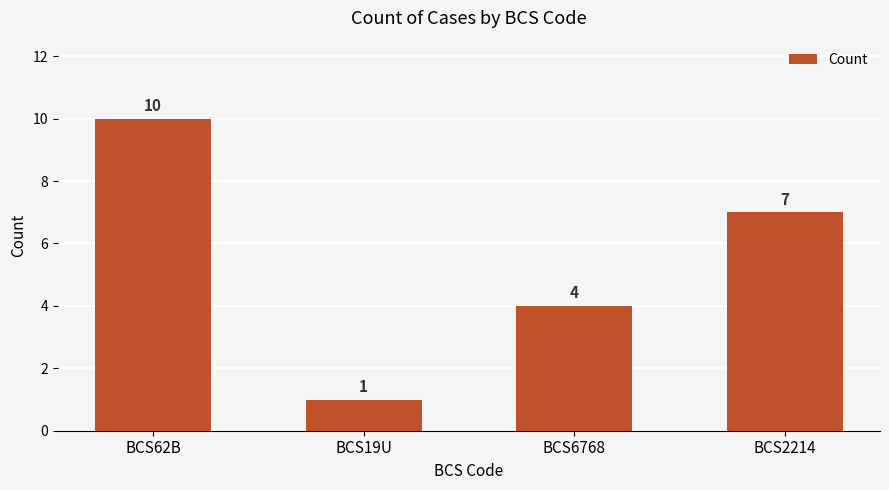

What is the difference between the maximum and minimum values?

9